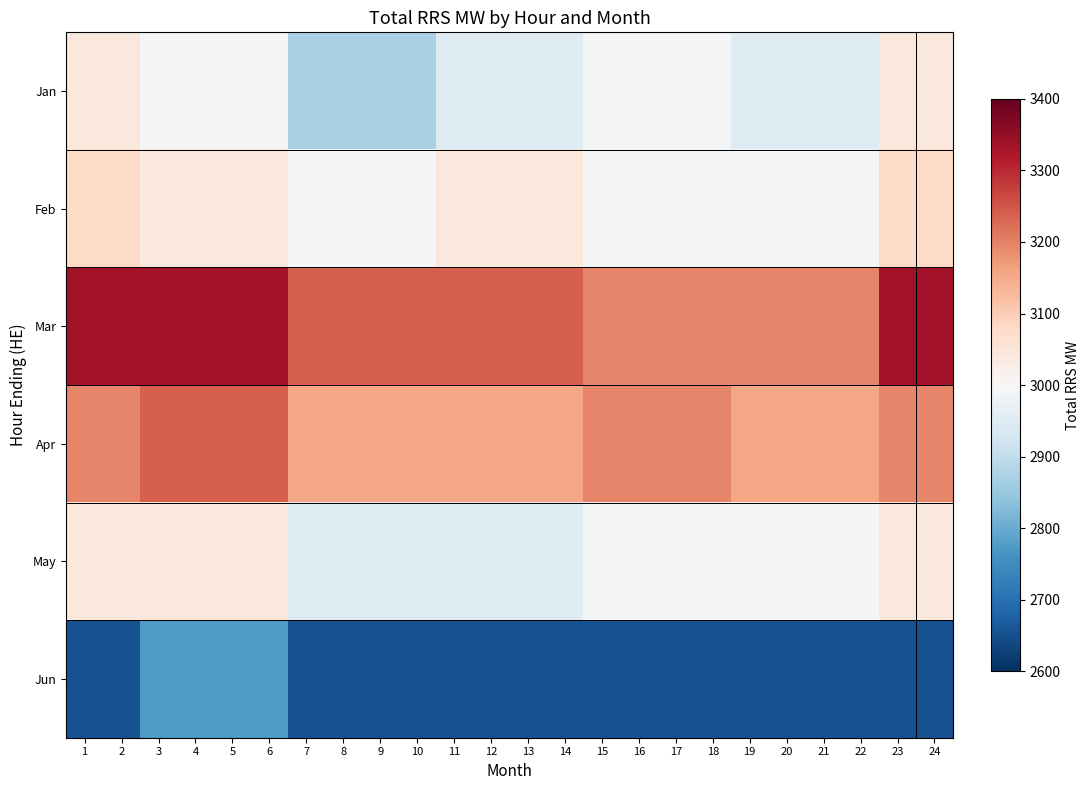

Reading left to right, transcribe all the data shown in this chart.

Jan: 1=3041	2=3041	3=2991	4=2991	5=2991	6=2991	7=2871	8=2871	9=2871	10=2871	11=2949	12=2949	13=2949	14=2949	15=2991	16=2991	17=2991	18=2991	19=2949	20=2949	21=2949	22=2949	23=3041	24=3041
Feb: 1=3079	2=3079	3=3041	4=3041	5=3041	6=3041	7=2991	8=2991	9=2991	10=2991	11=3041	12=3041	13=3041	14=3041	15=2991	16=2991	17=2991	18=2991	19=2991	20=2991	21=2991	22=2991	23=3079	24=3079
Mar: 1=3335	2=3335	3=3335	4=3335	5=3335	6=3335	7=3239	8=3239	9=3239	10=3239	11=3239	12=3239	13=3239	14=3239	15=3195	16=3195	17=3195	18=3195	19=3195	20=3195	21=3195	22=3195	23=3335	24=3335
Apr: 1=3195	2=3195	3=3239	4=3239	5=3239	6=3239	7=3156	8=3156	9=3156	10=3156	11=3156	12=3156	13=3156	14=3156	15=3195	16=3195	17=3195	18=3195	19=3156	20=3156	21=3156	22=3156	23=3195	24=3195
May: 1=3041	2=3041	3=3041	4=3041	5=3041	6=3041	7=2949	8=2949	9=2949	10=2949	11=2949	12=2949	13=2949	14=2949	15=2991	16=2991	17=2991	18=2991	19=2991	20=2991	21=2991	22=2991	23=3041	24=3041
Jun: 1=2651	2=2651	3=2774	4=2774	5=2774	6=2774	7=2651	8=2651	9=2651	10=2651	11=2651	12=2651	13=2651	14=2651	15=2651	16=2651	17=2651	18=2651	19=2651	20=2651	21=2651	22=2651	23=2651	24=2651